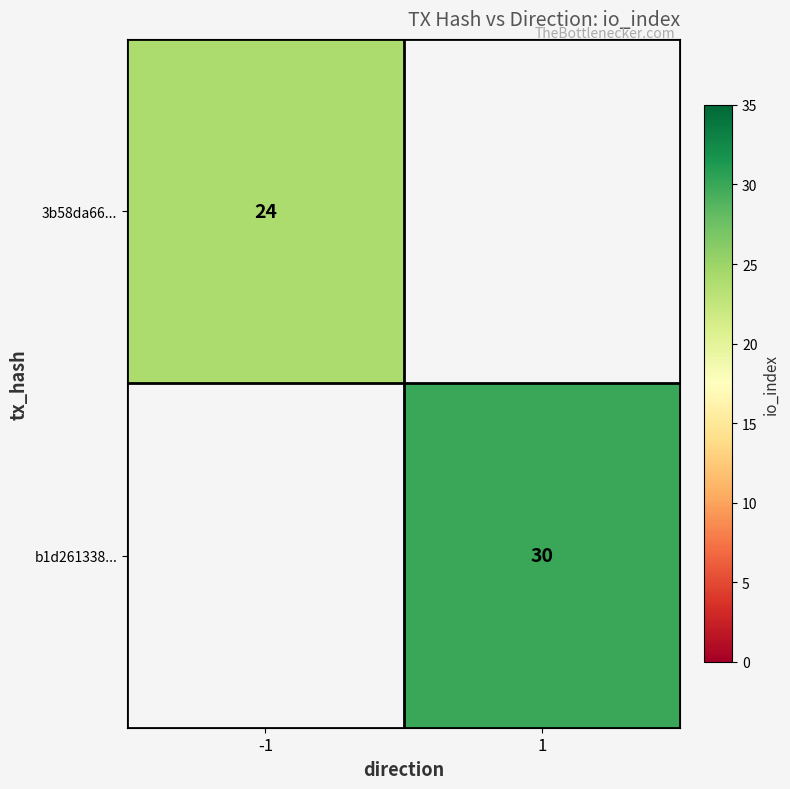

Is the value of b1d261338... at 1 greater than the value of 3b58da66... at -1?

Yes